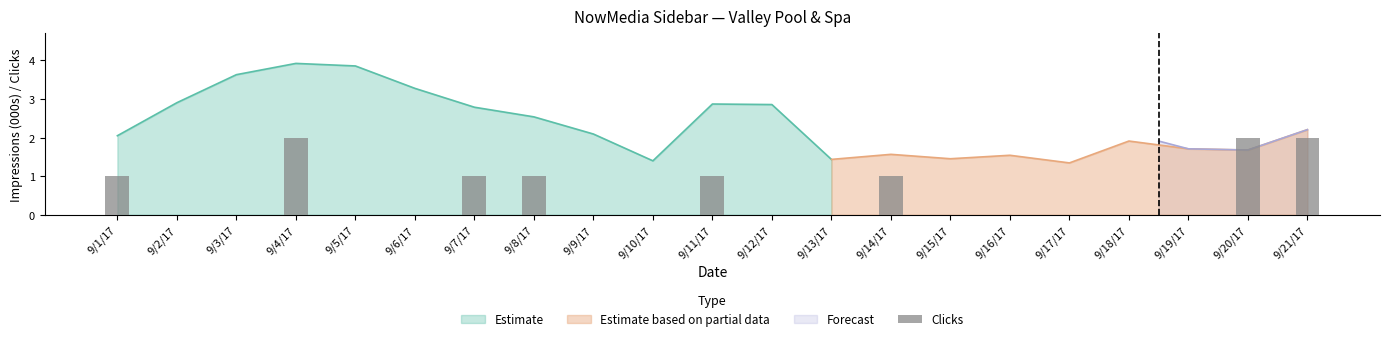

Is it true that Estimate equals 2.3 at 9/3/17?

False